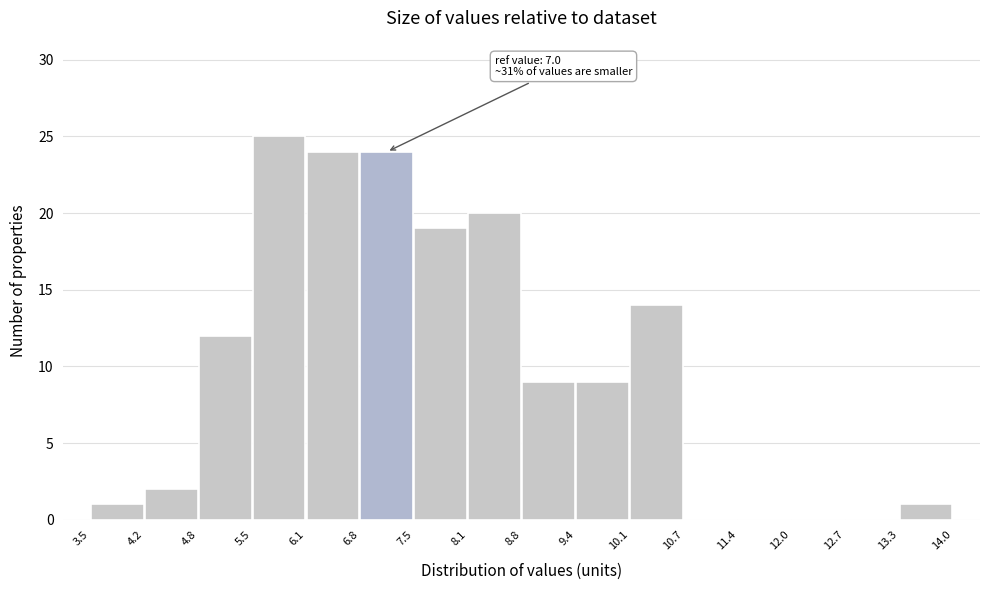

Over which range of the x-axis is the bar tallest?

5.5 to 6.1